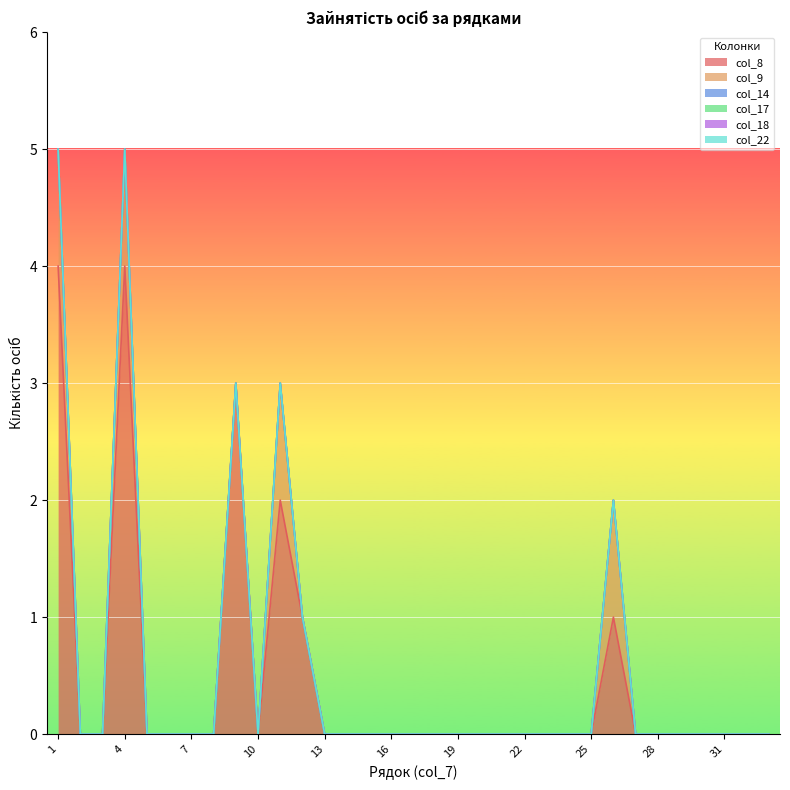

What is the difference between the second highest and minimum values in the col_8 series?

4